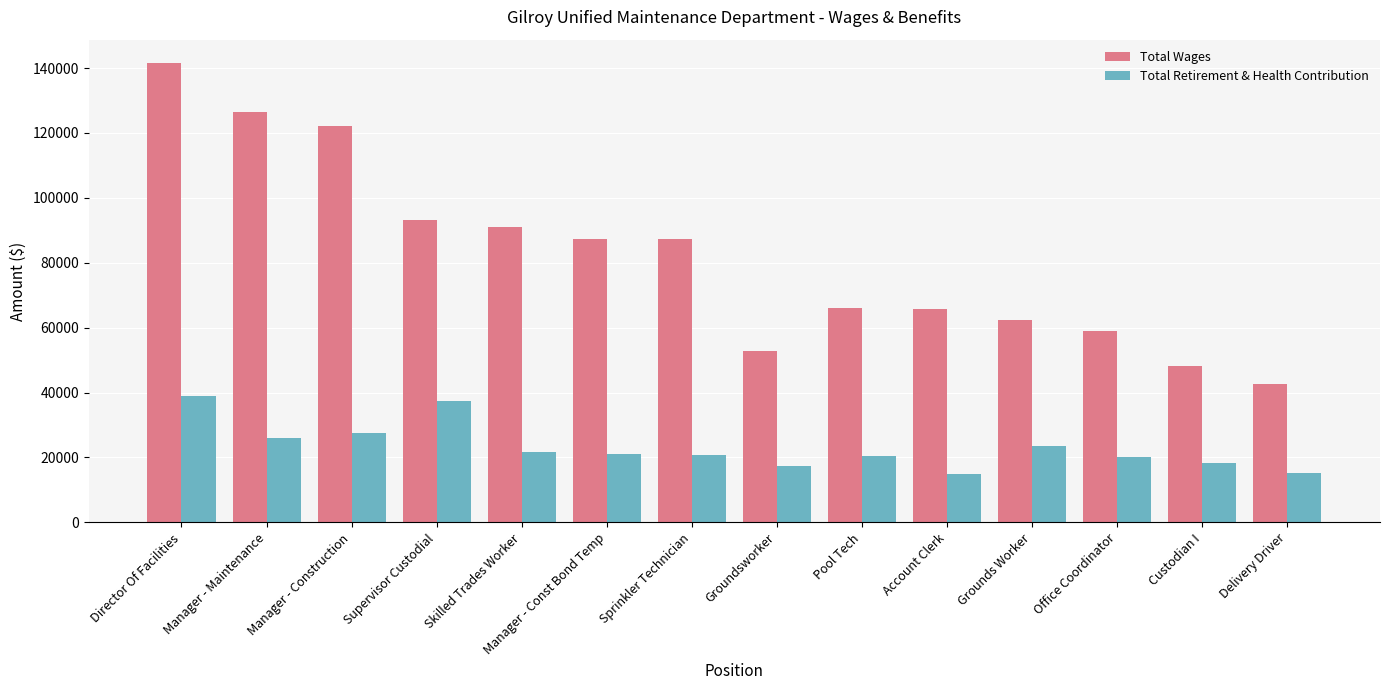

What are all the series names shown in the legend?

Total Wages, Total Retirement & Health Contribution